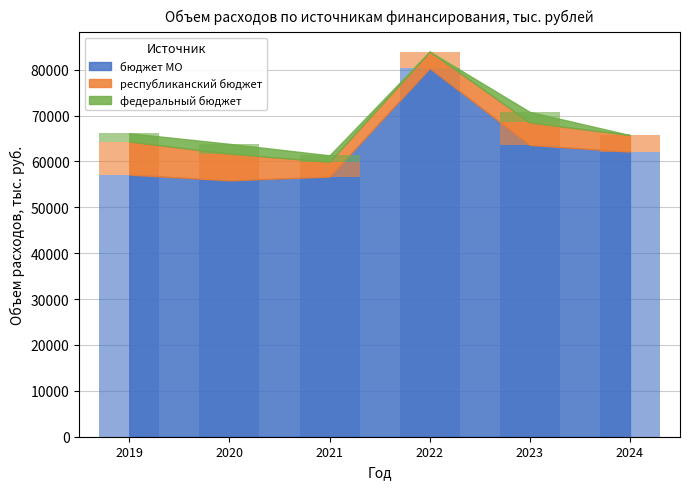

The республиканский бюджет series shows 3605.0 at 2022. True or false?

True